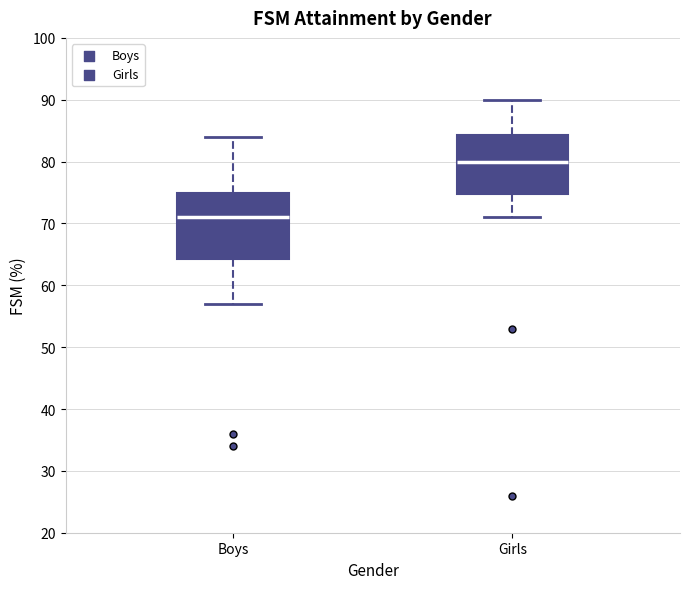

Which box is the tallest, from its lower edge to its upper edge?

Boys